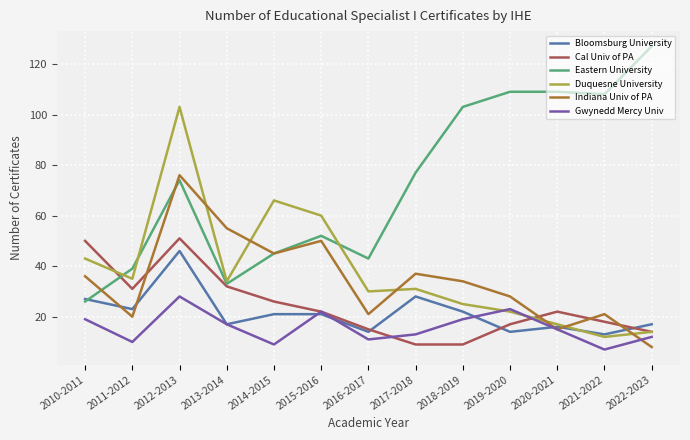

What is the spread (max minus min) of values at 2017-2018?

68